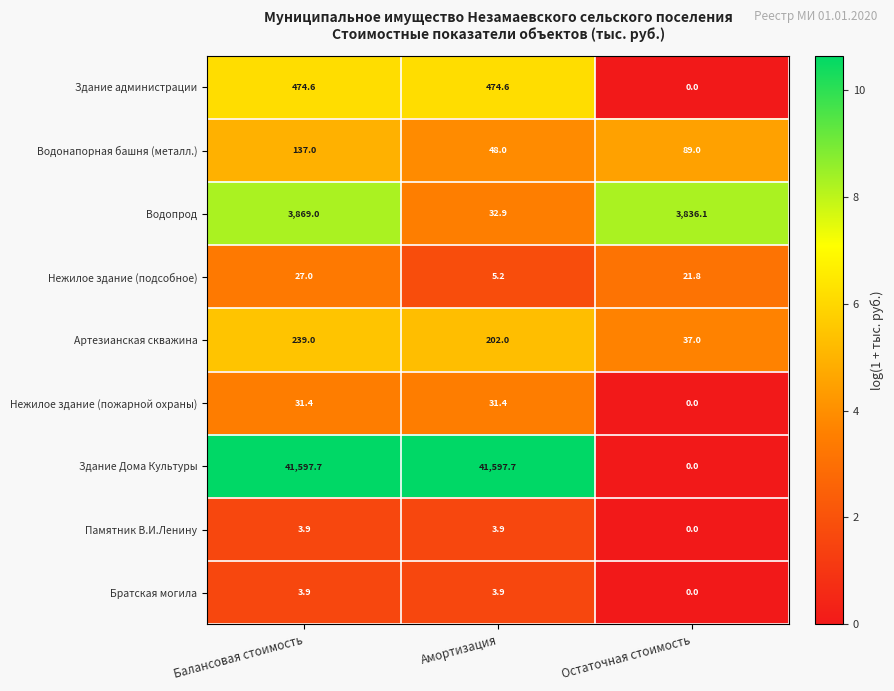

What is the difference between the maximum and minimum values in the Нежилое здание (подсобное) series?

21.8